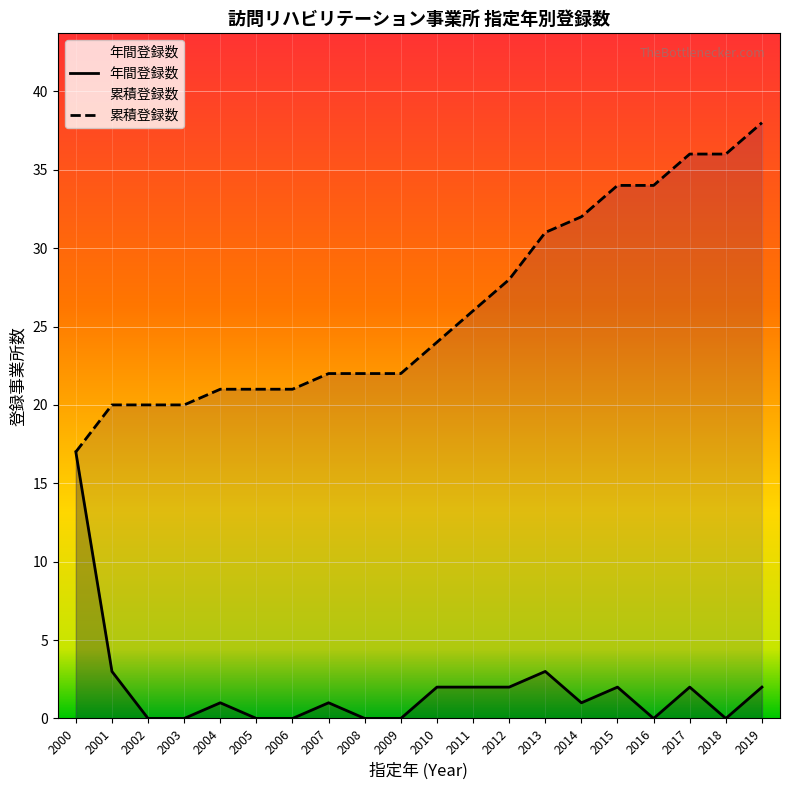

Which category has the highest value in the 累積登録数 series?

2019